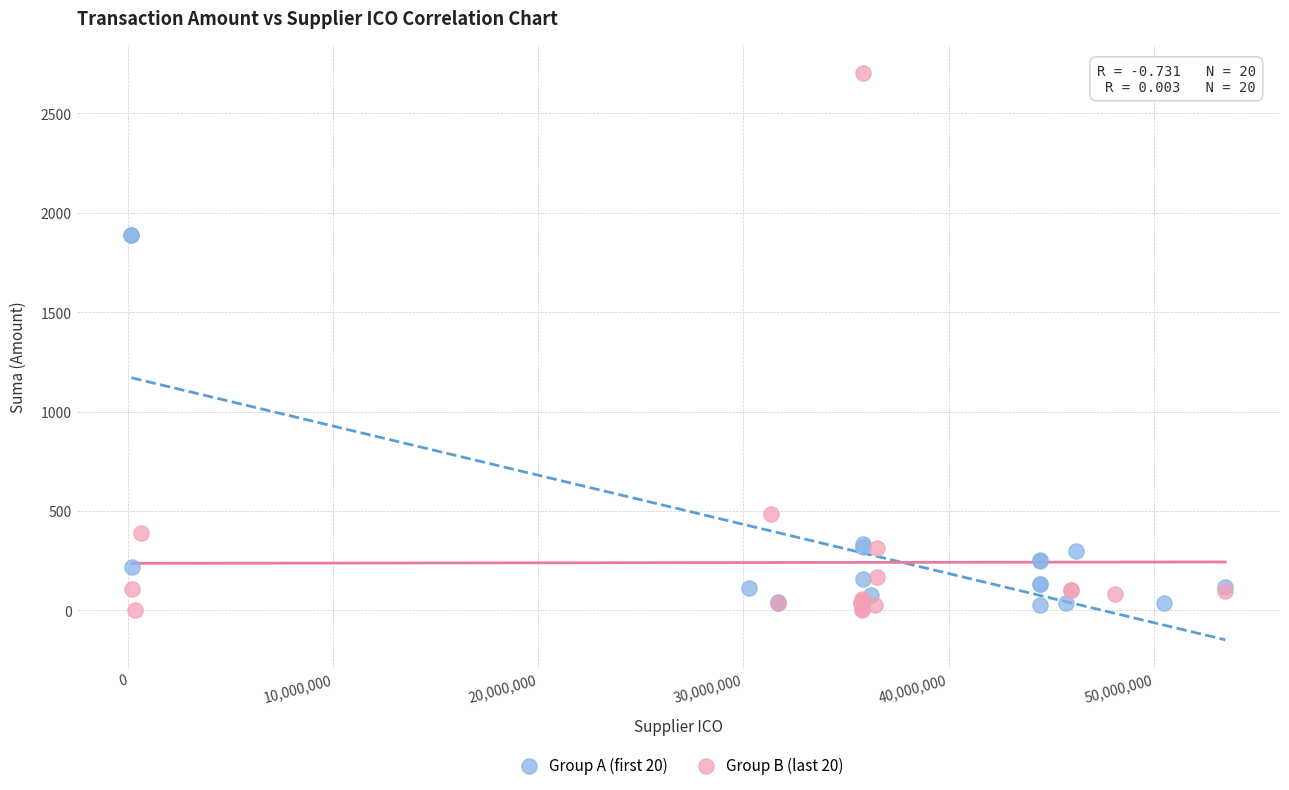

Which series contains the lowest Y value?

Group B (last 20)